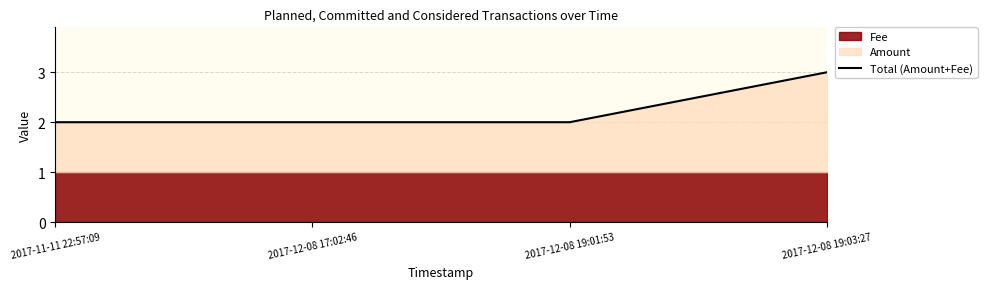

How many values exceed 2?

1